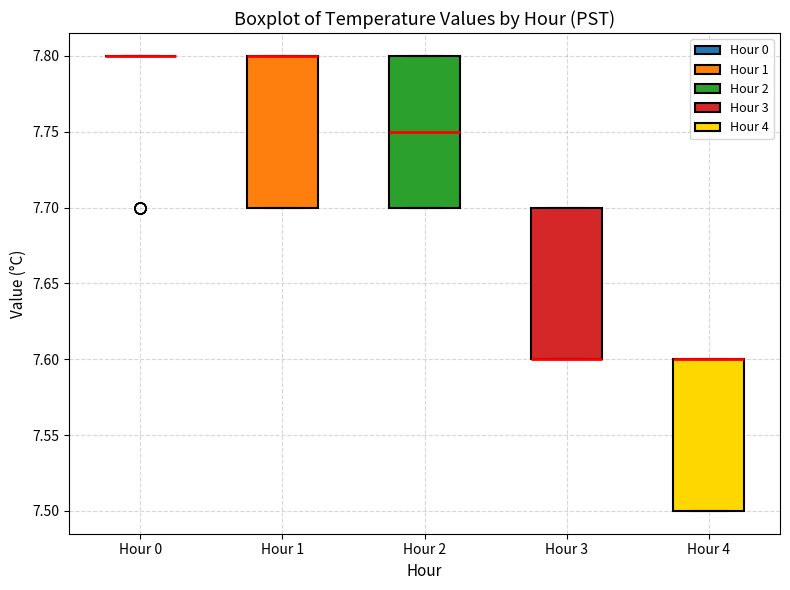

Where is the lower edge of the box for Hour 2 on the y-axis? The values are not printed on the chart, so give them approximately, as read against the axis.

7.70